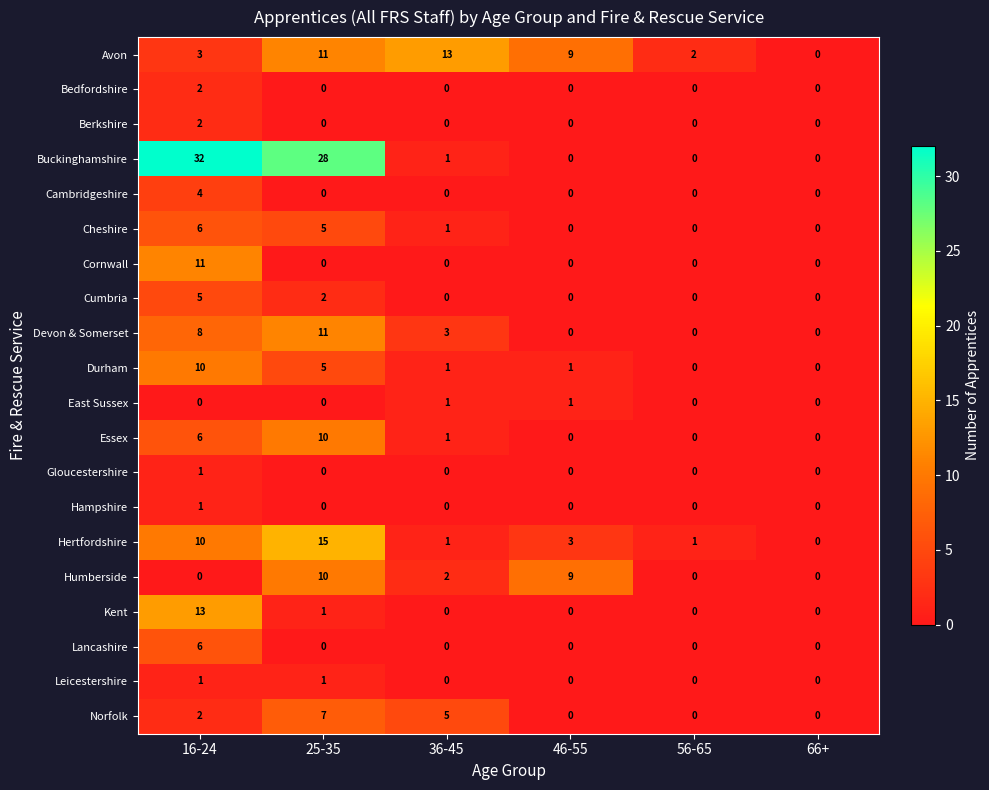

Which series has the widest spread of values?

Buckinghamshire